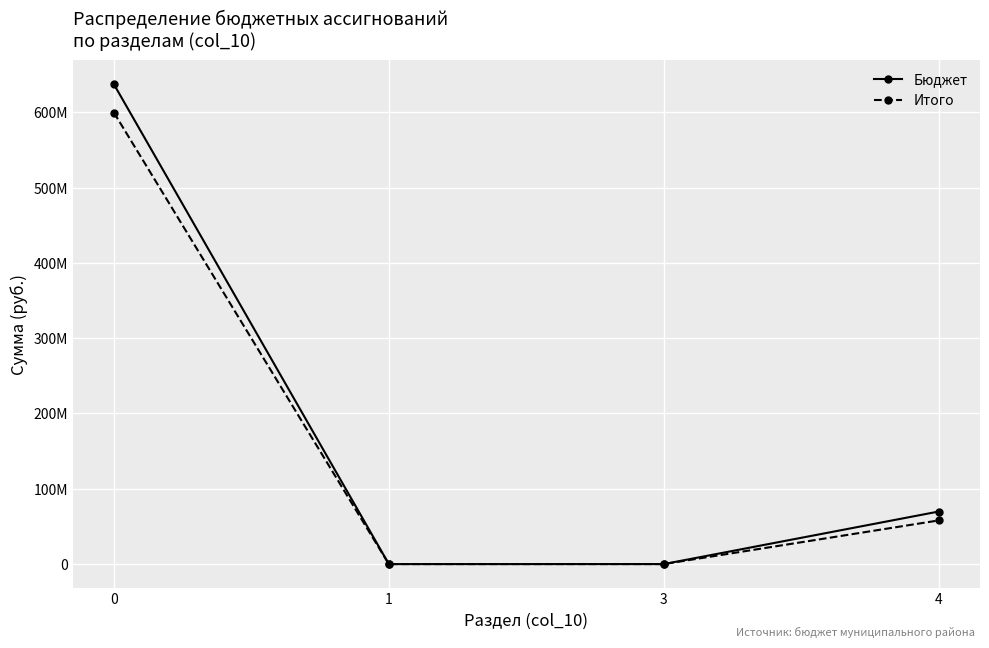

True or false: Итого and Бюджет intersect in this chart.

False